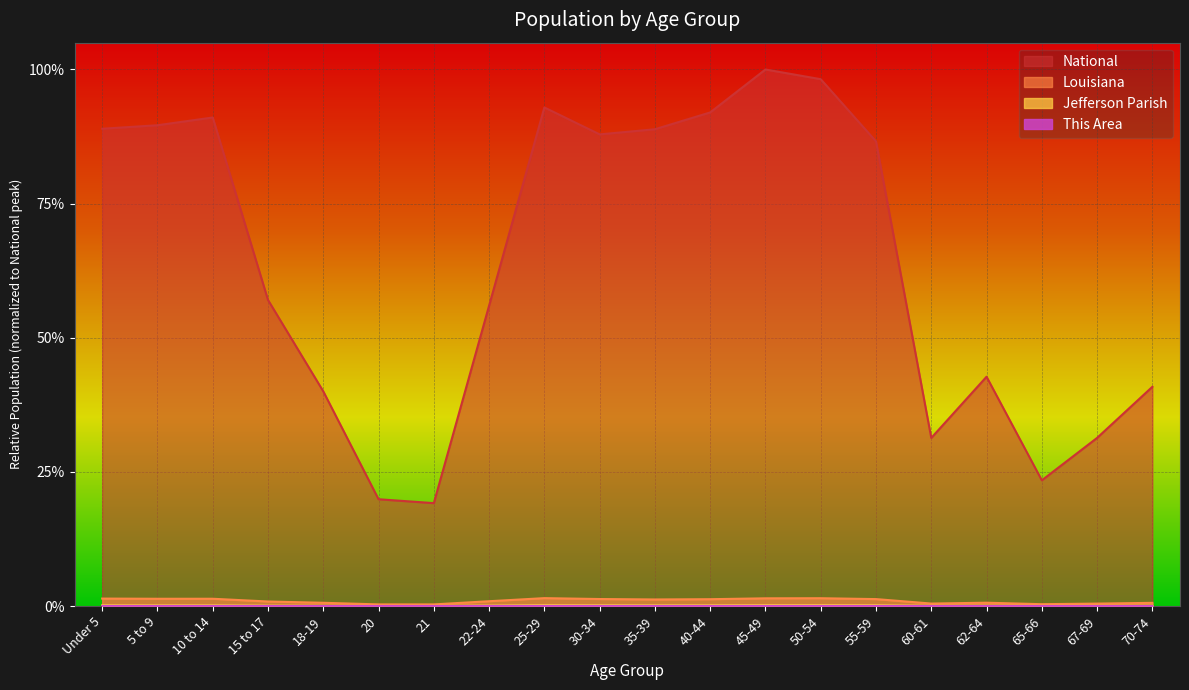

Which series has the widest spread of values?

National